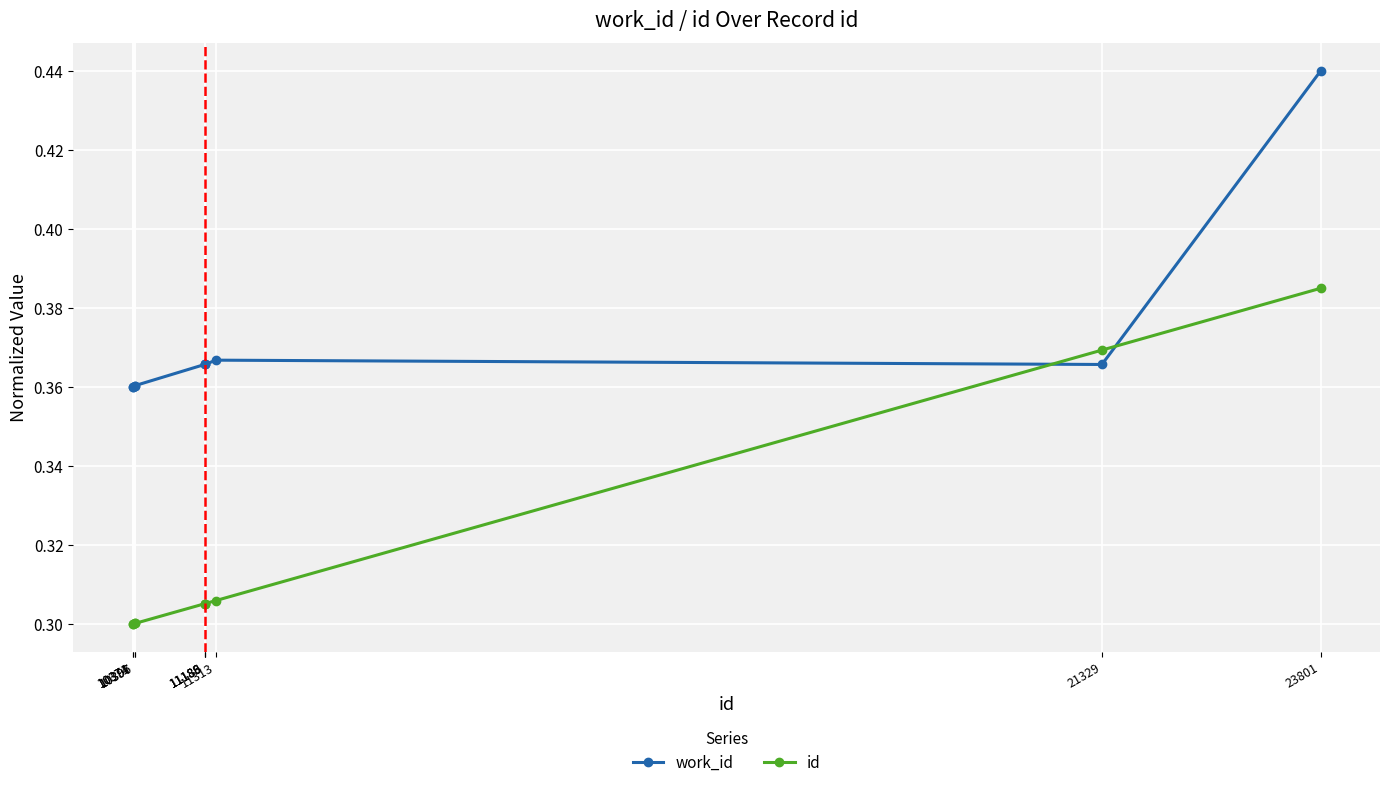

Which series has the largest total across all categories?

work_id